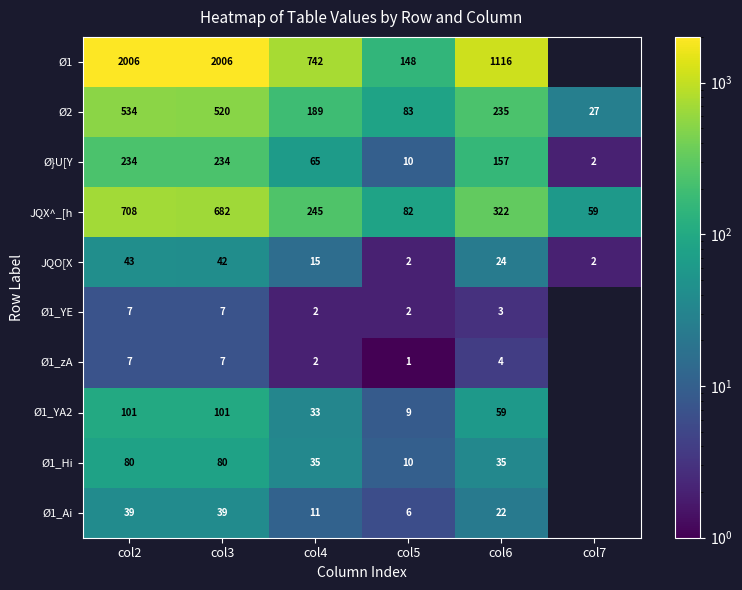

True or false: JQO[X has a value of 1 at col7.

False